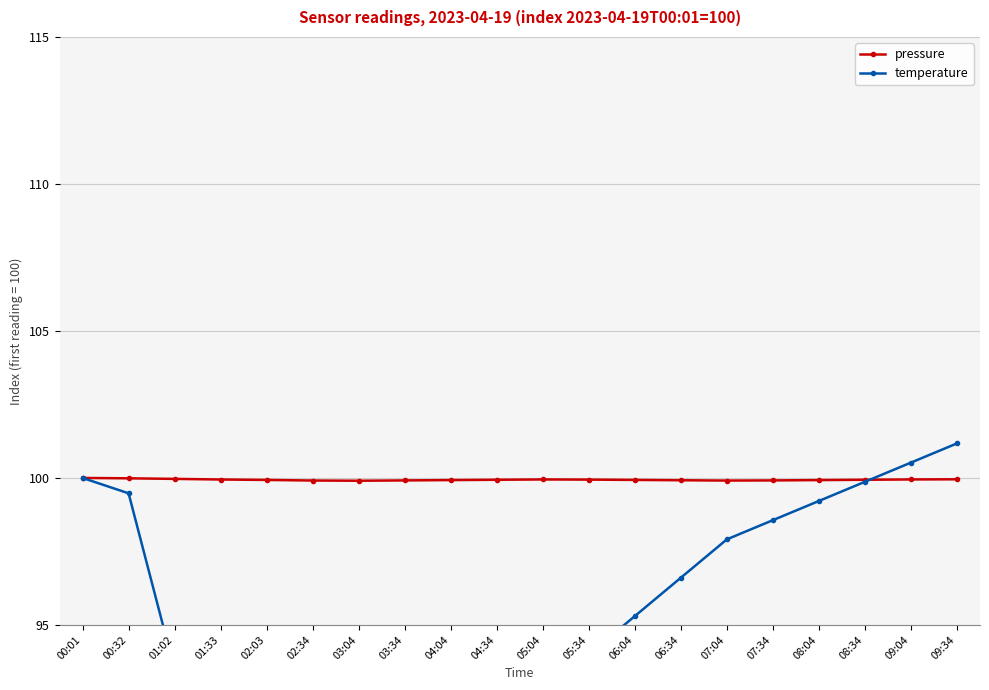

What are all the series names shown in the legend?

pressure, temperature